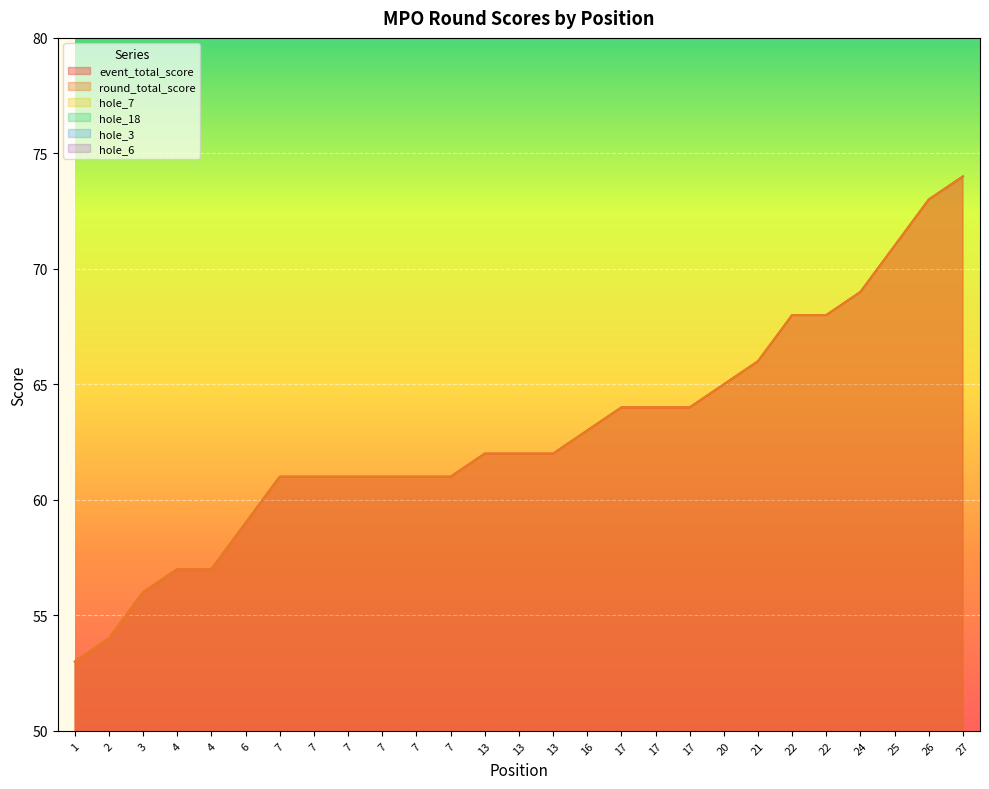

True or false: hole_7 has more than 0 interior local peaks.

True